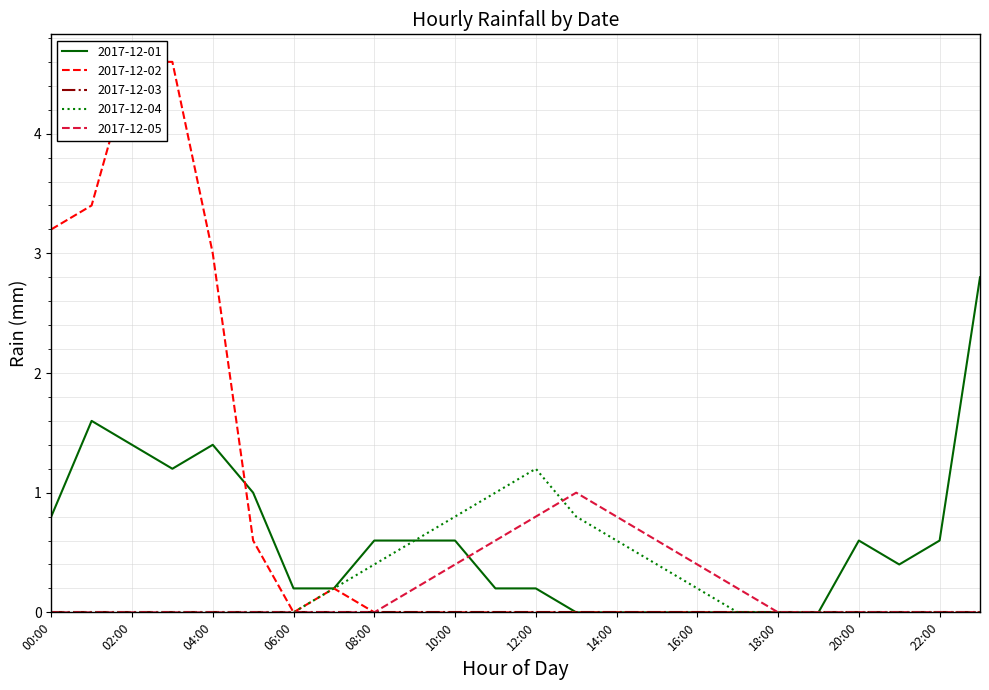

Is it true that 2017-12-05 equals 0.4 at 02:00?

False